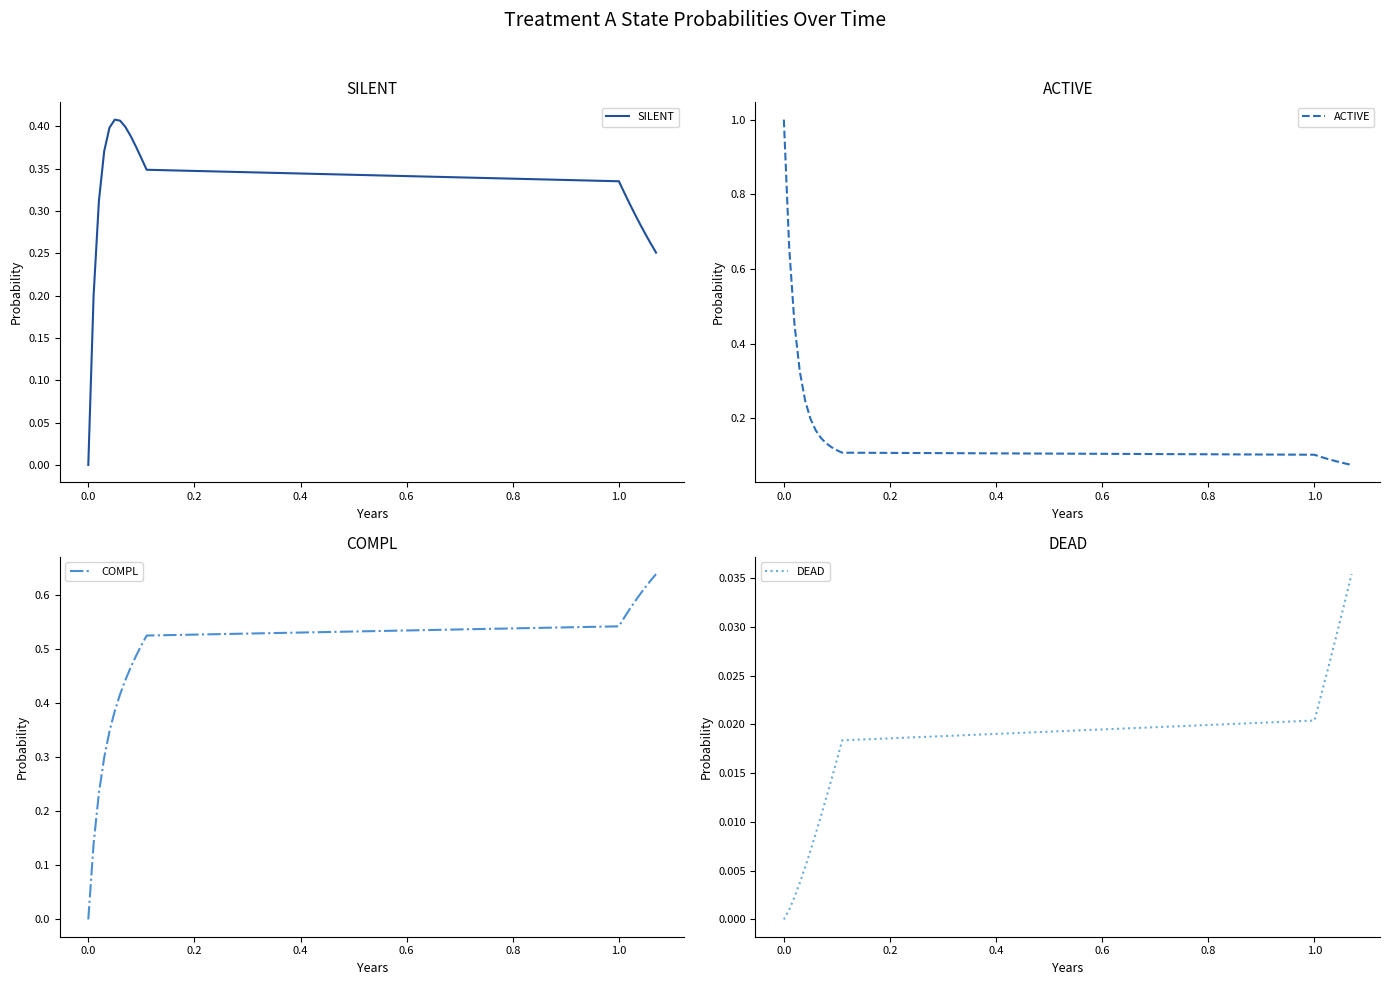

The value of ACTIVE at 1.0 is 0.0. True or false?

False